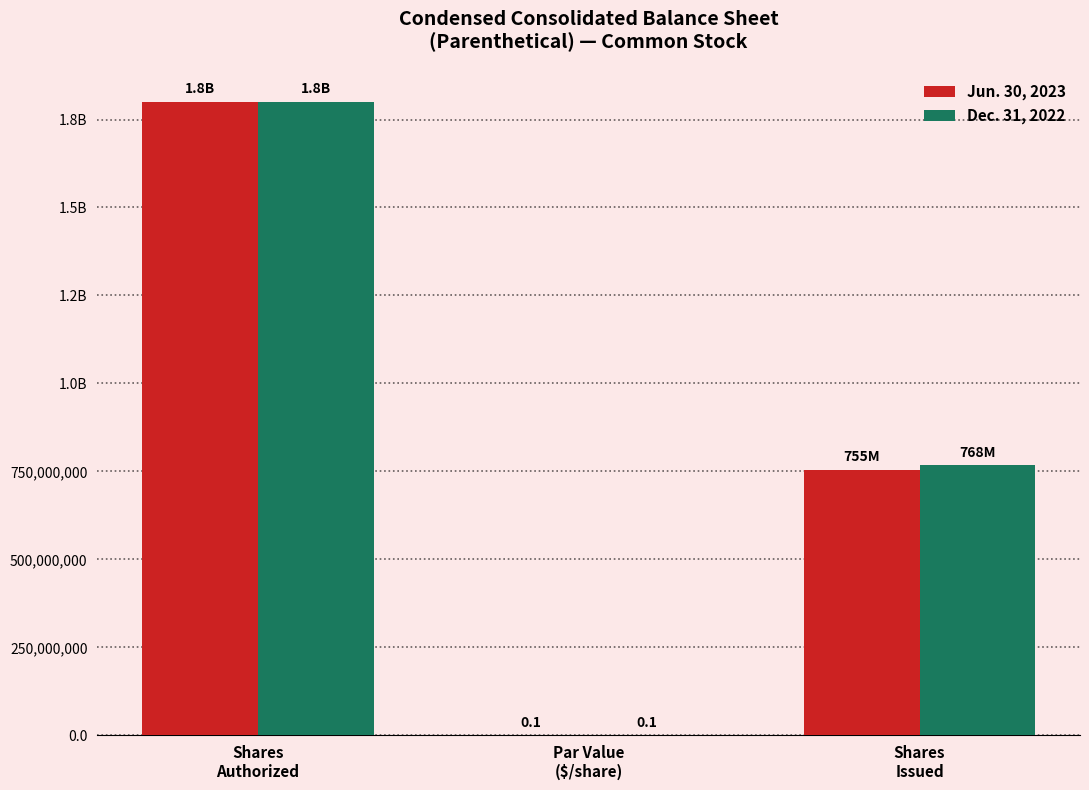

What is the minimum value for Jun. 30, 2023?

0.1